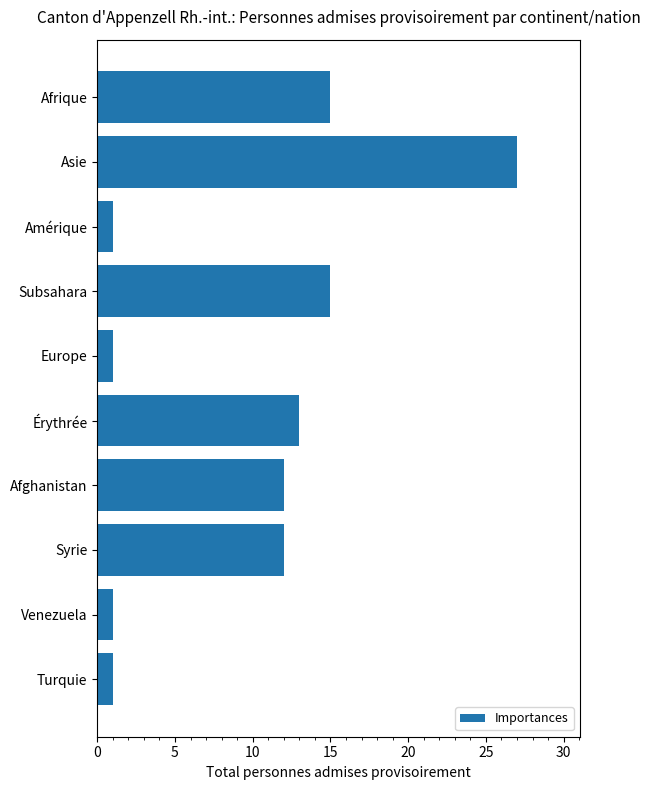

Approximately how many times larger is the value at Afghanistan compared to Asie?

0.4